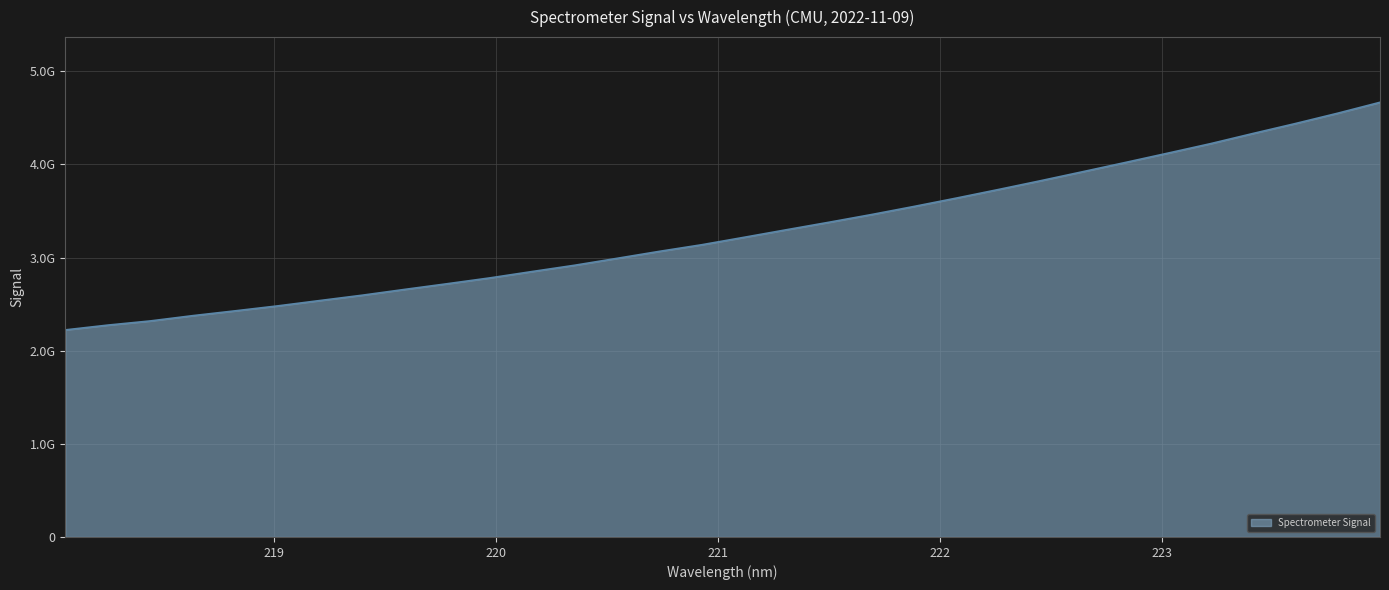

What is the value of the 2nd point from the left?

2274.5